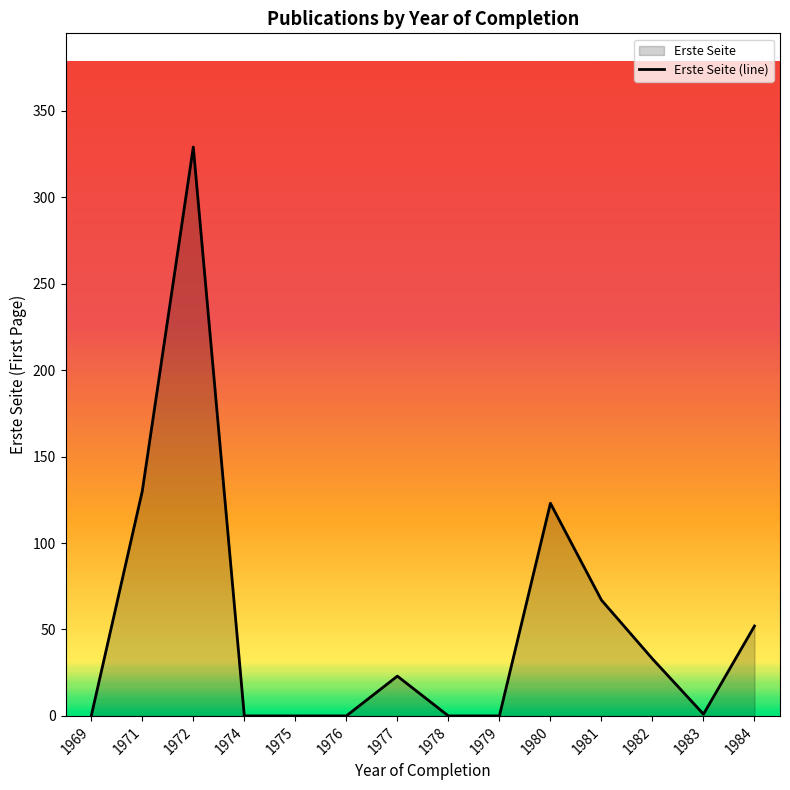

What is the greatest value displayed?

329